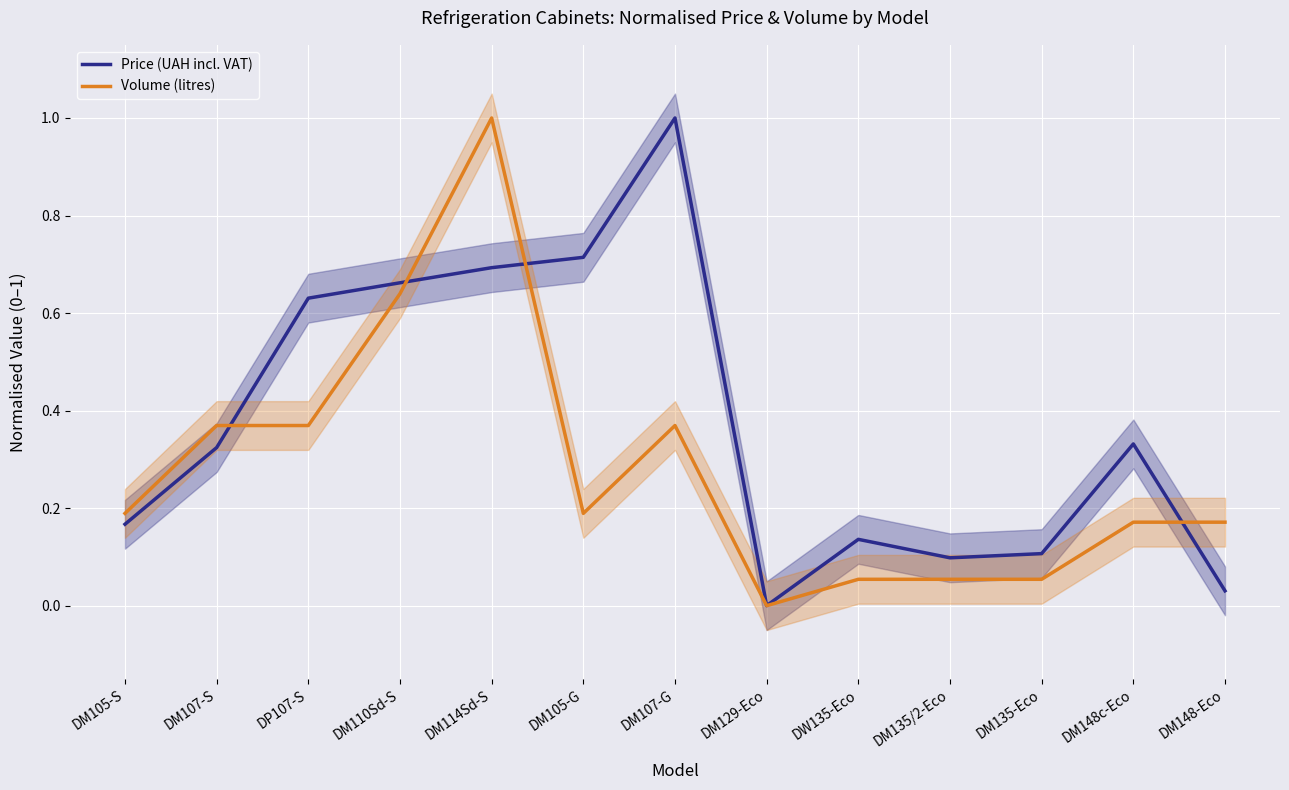

Which has a higher value, DM148-Eco or DM135-Eco?

DM135-Eco